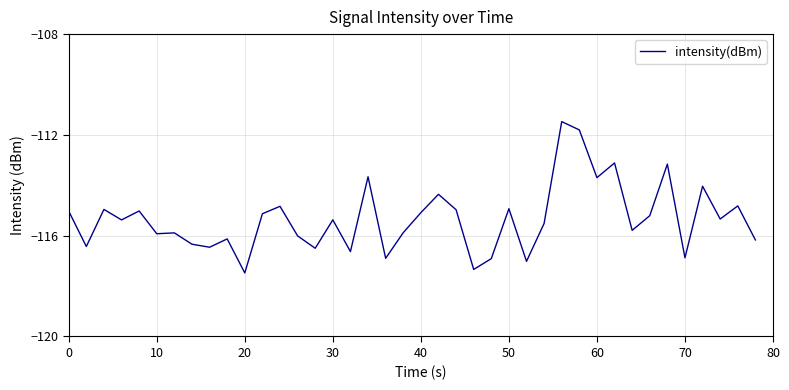

What is the average value?

-115.3